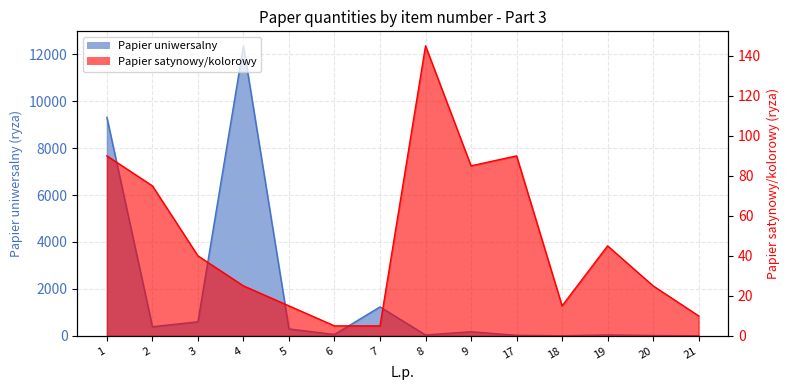

Reading right to left, transcribe all the data shown in this chart.

Papier uniwersalny: 21=5	20=15	19=40	18=5	17=25	9=175	8=40	7=1235	6=60	5=295	4=12355	3=600	2=390	1=9305
Papier satynowy/kolorowy: 21=10	20=25	19=45	18=15	17=90	9=85	8=145	7=5	6=5	5=15	4=25	3=40	2=75	1=90